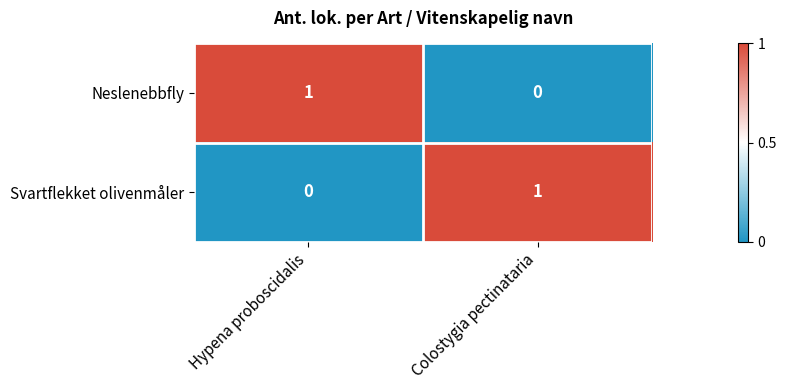

At Colostygia pectinataria, list the series in order from smallest to largest.

Neslenebbfly, Svartflekket olivenmåler